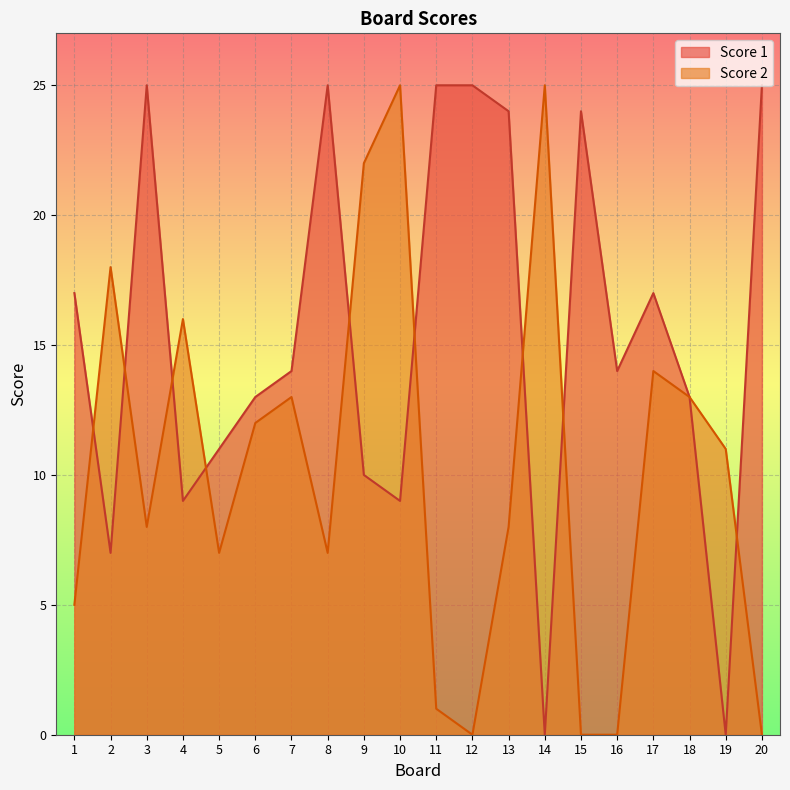

Between 2 and 15, which series saw the biggest shift?

Score 2